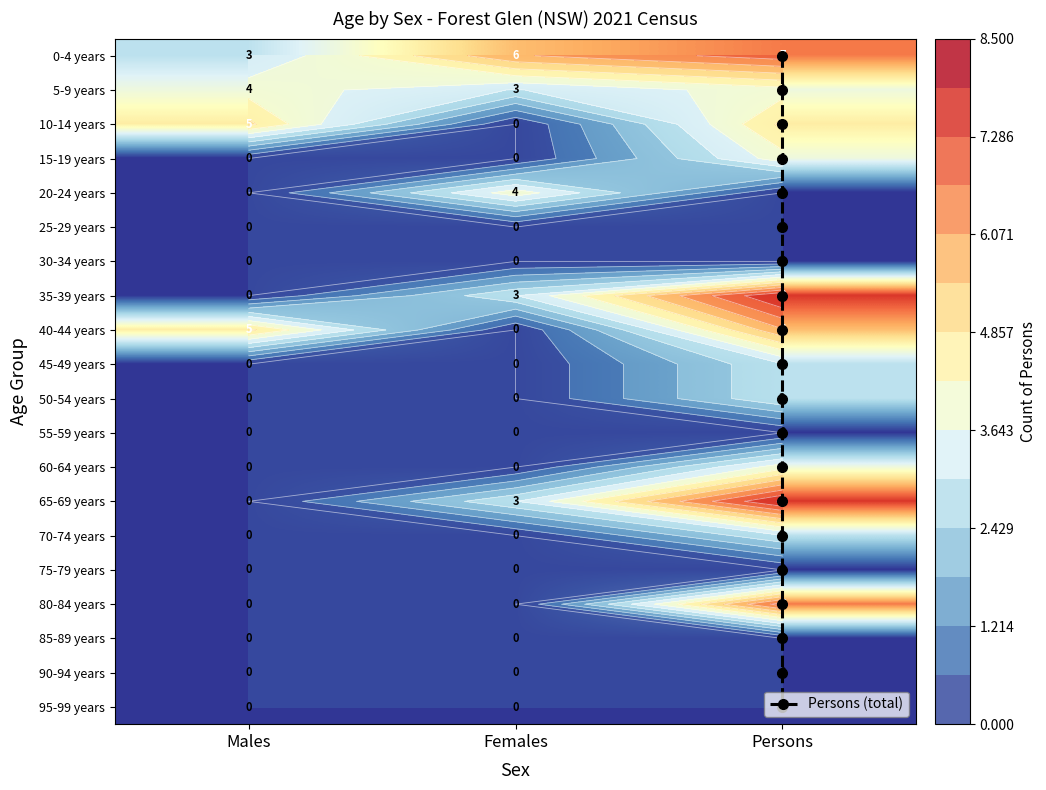

Count the 5-9 years values in the range 3 to 4.

3